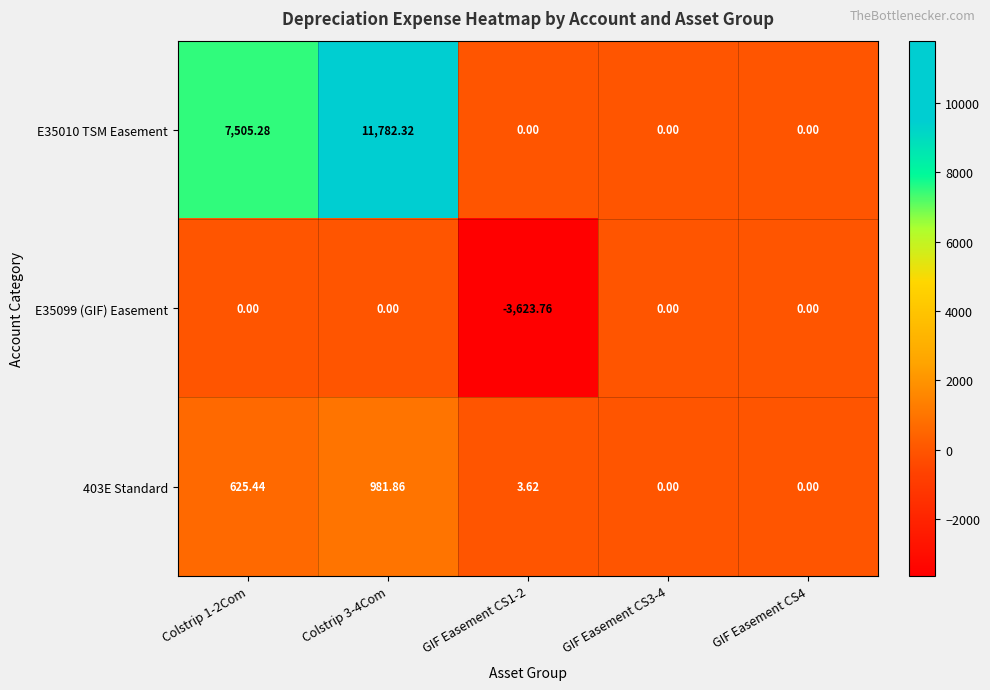

Is the value of 403E Standard at Colstrip 3-4Com greater than the value of E35010 TSM Easement at GIF Easement CS3-4?

Yes